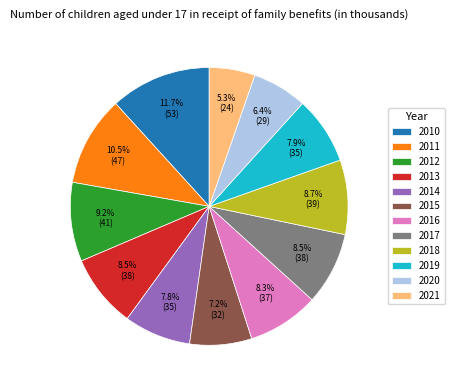

Does 2018 represent more than half of the total?

No